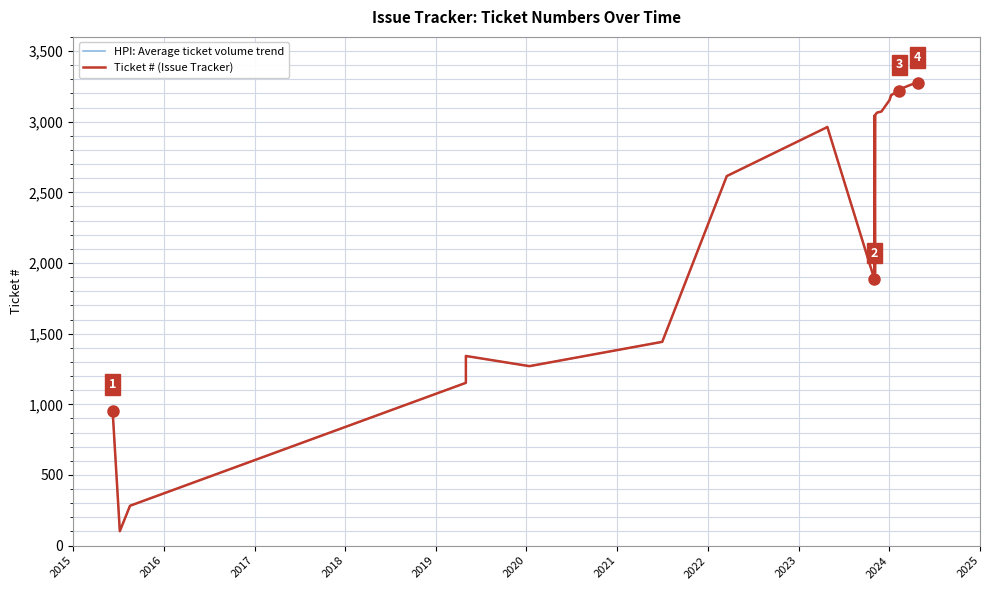

What is the lowest value of the HPI: Average ticket volume trend series?

102